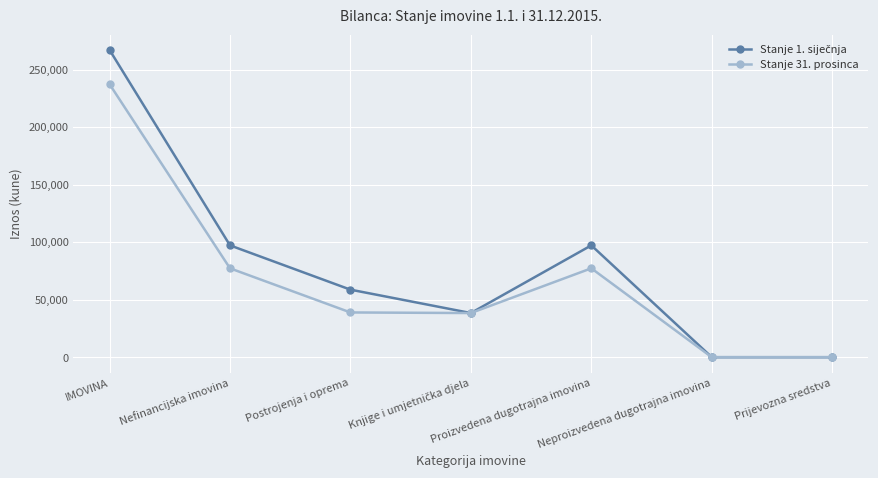

At how many categories does at least one series exceed 46024?

4